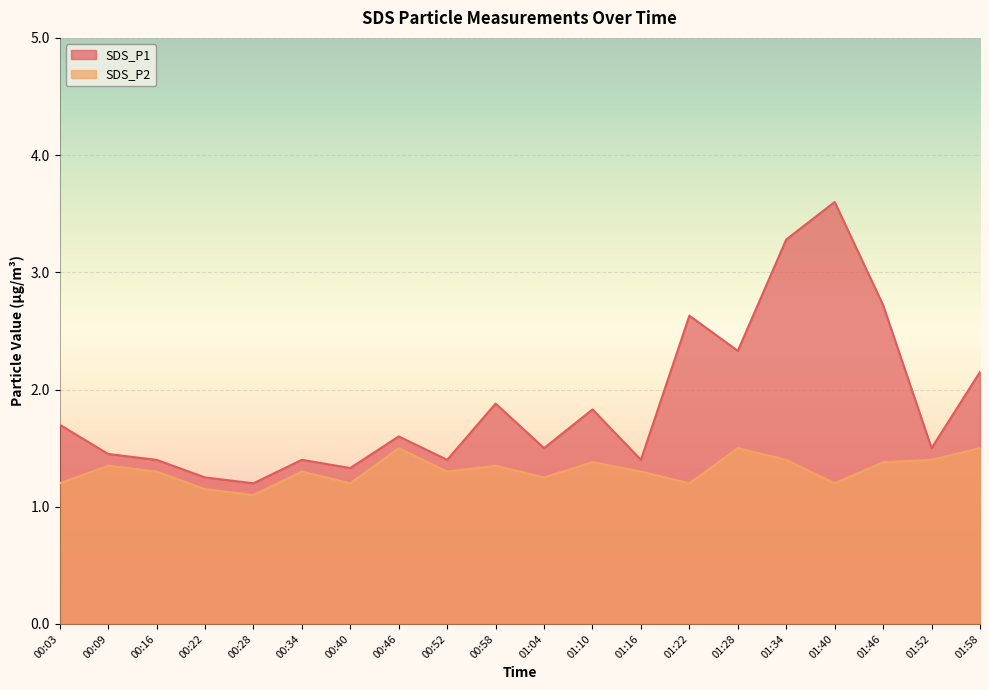

How many interior local peaks does the SDS_P2 series have?

6